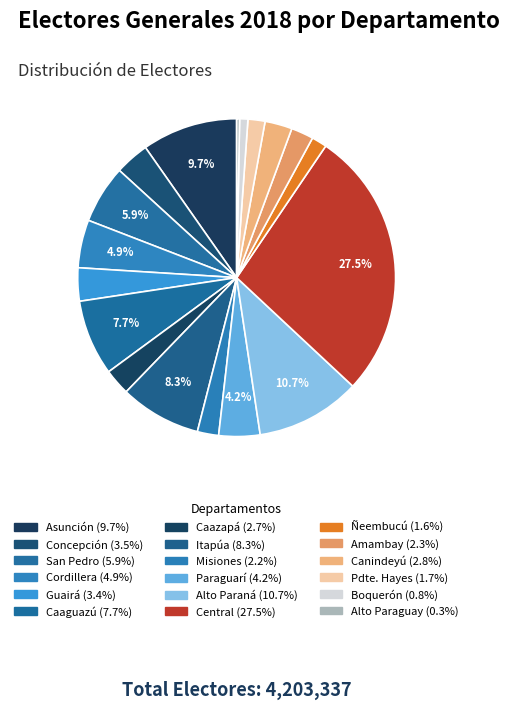

Which slice is the smallest?

Alto Paraguay